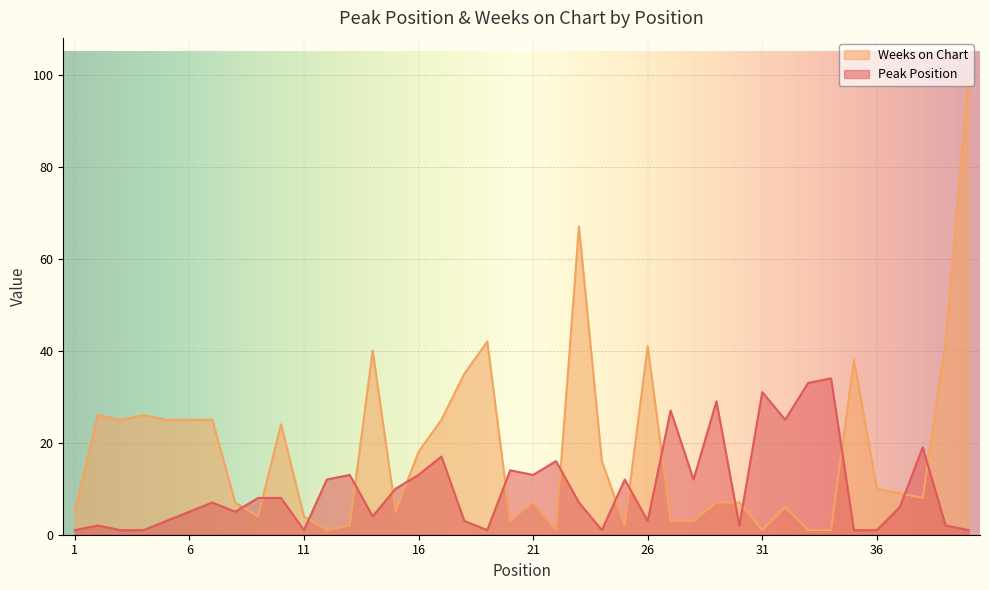

How many lines are shown in the chart?

2